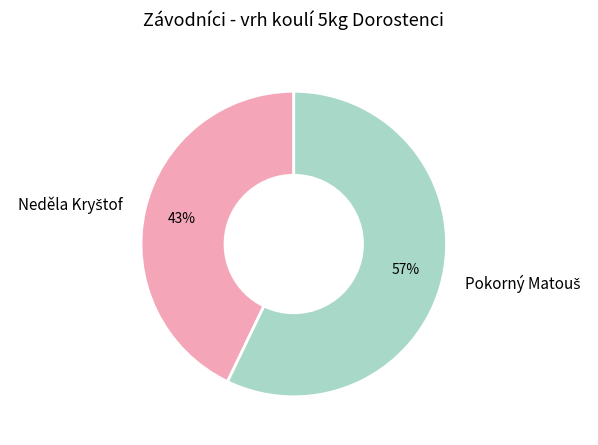

To the nearest percent, what is the difference between the largest and smallest slice percentages?

14%